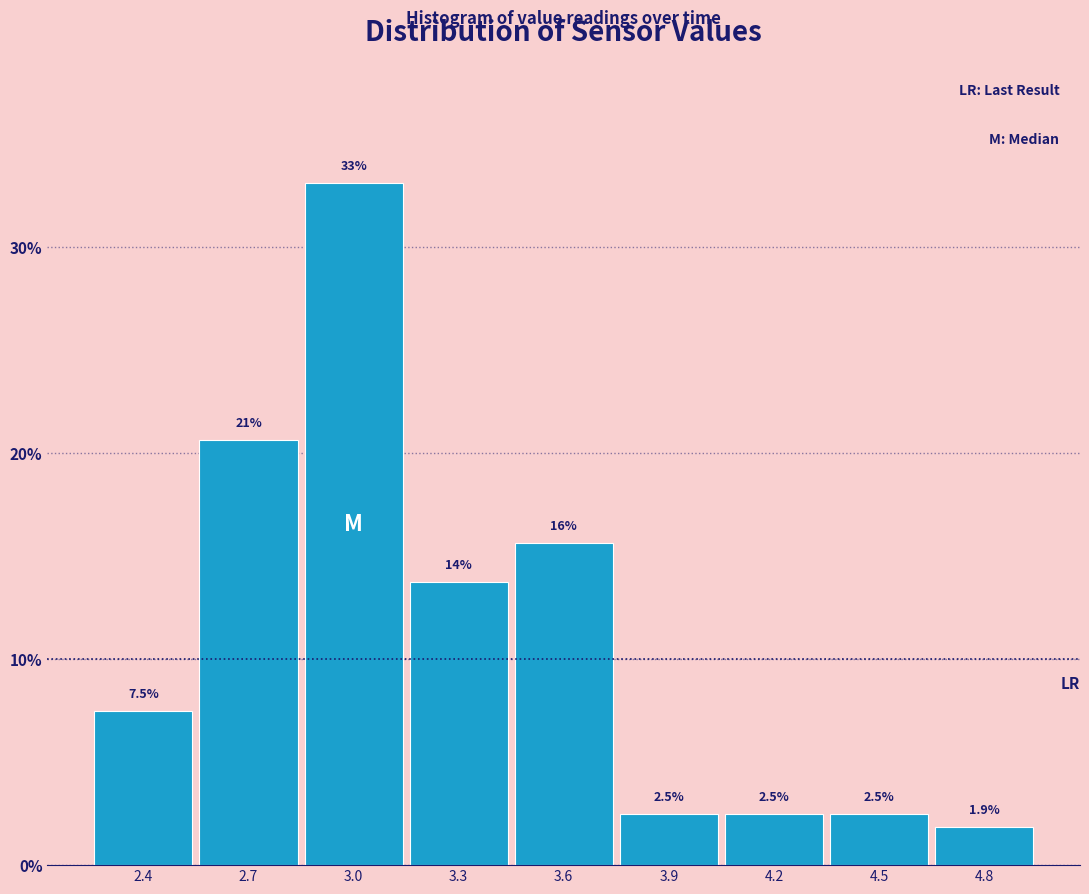

Reading left to right, list all the values displayed in this chart.

7.5	20.6	33.1	13.8	15.6	2.5	2.5	2.5	1.9